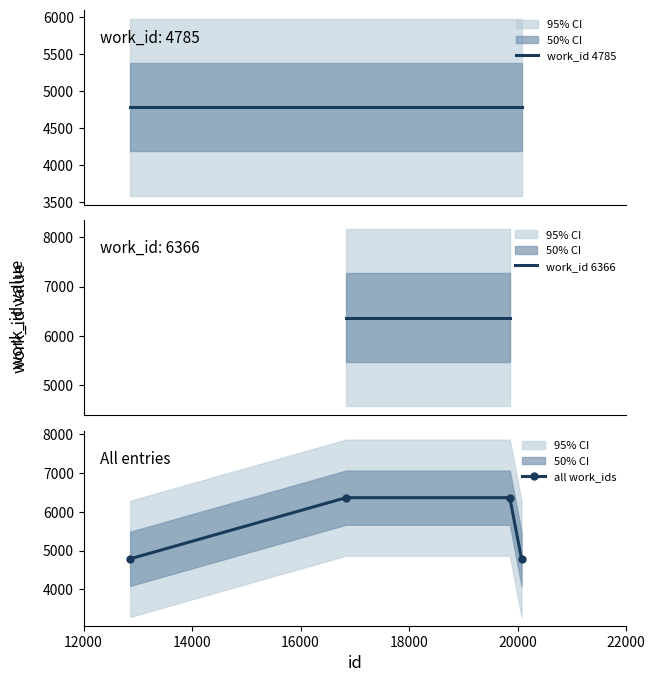

List the labels in order of value, largest first.

16838, 19858, 12859, 20074